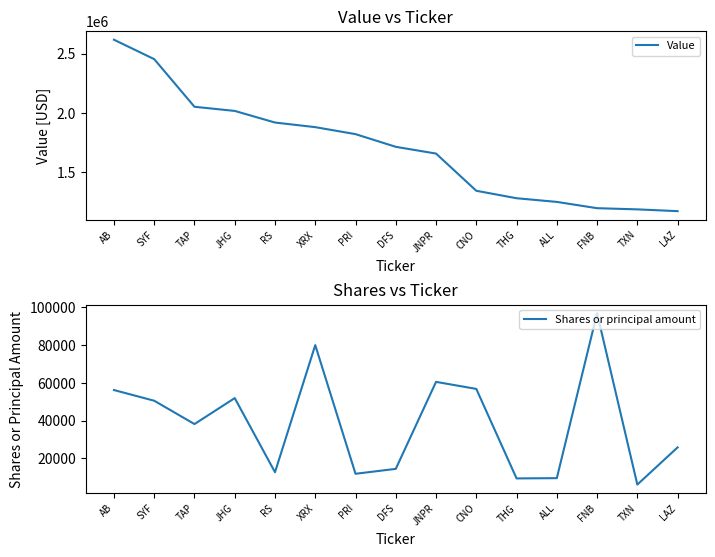

Which series has the largest range (max minus min)?

Value